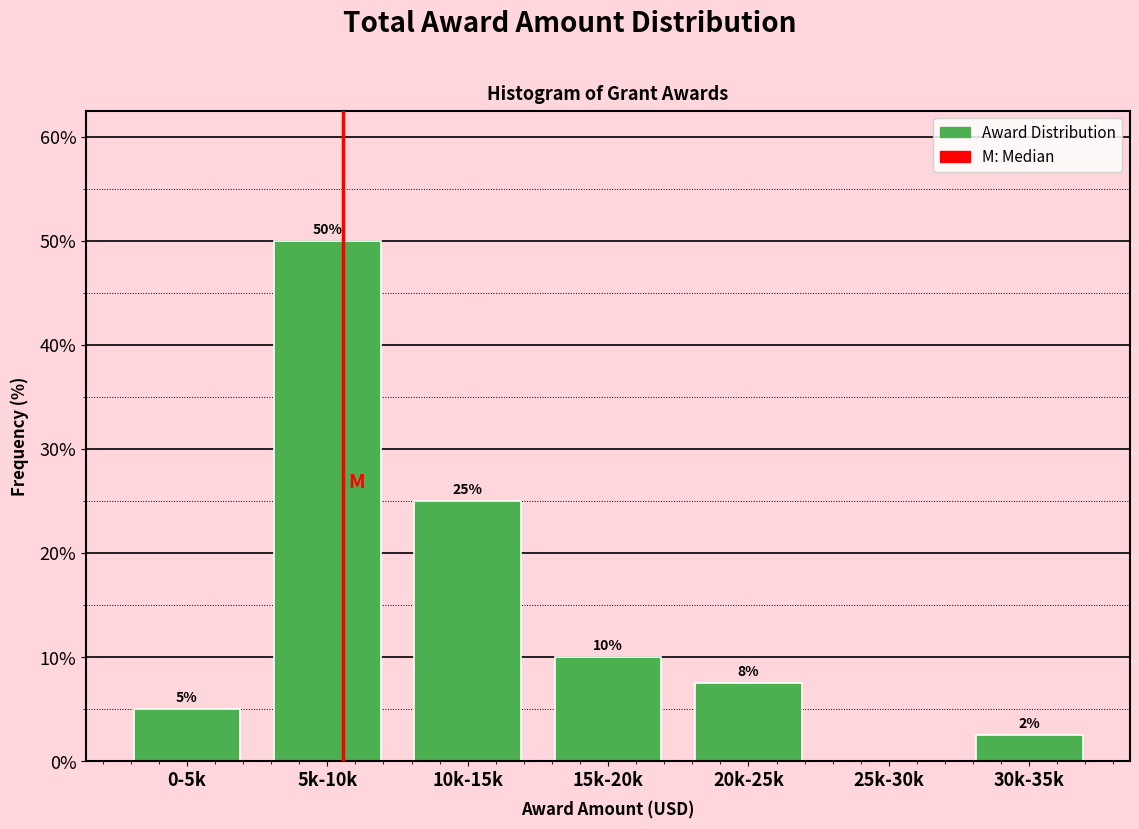

What is the change in value from 5k-10k to 25k-30k?

-50.0